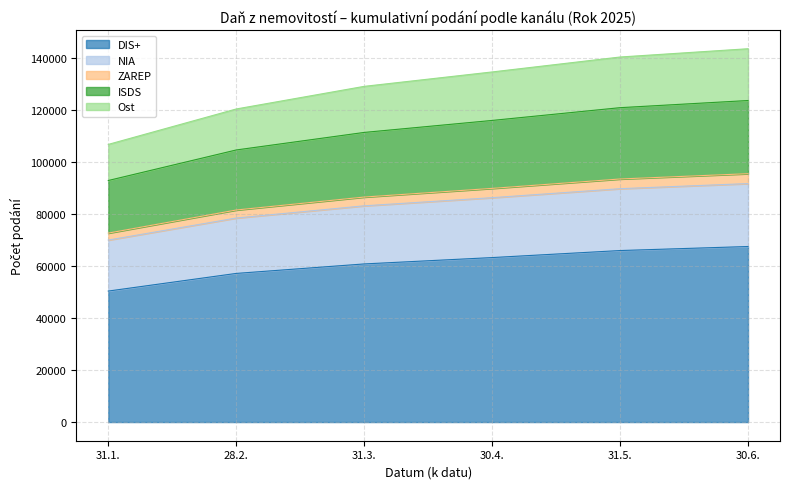

What is the highest value of the DIS+ series?

67558